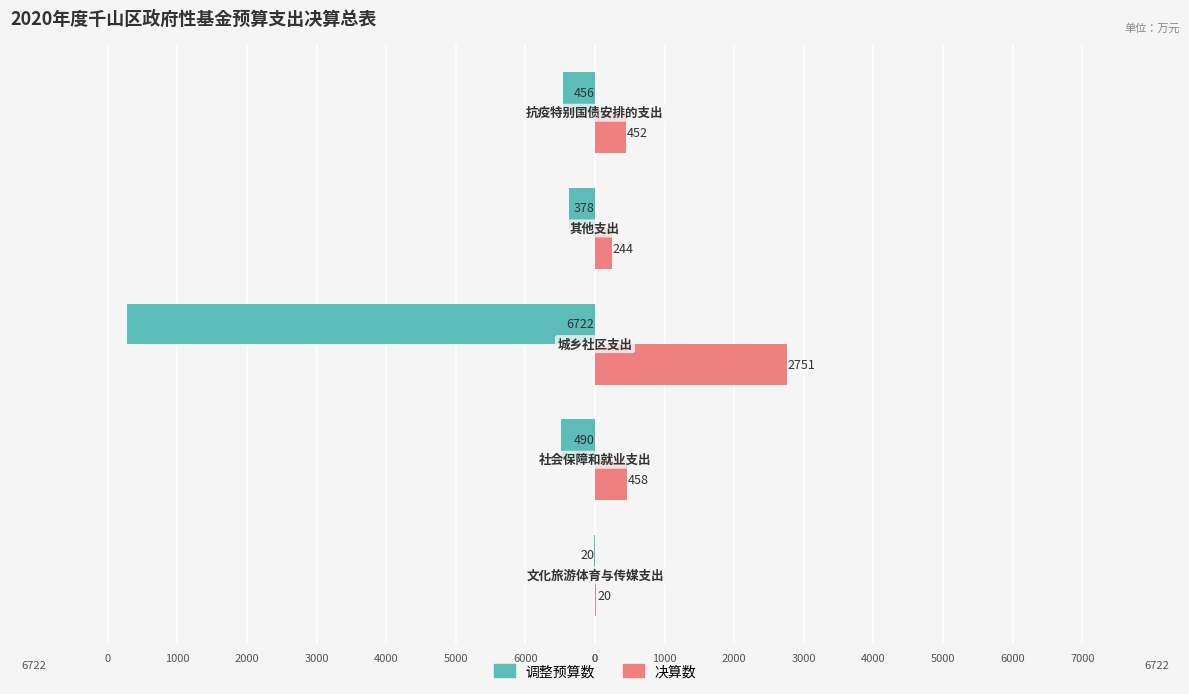

What position from the right is 6000?

4